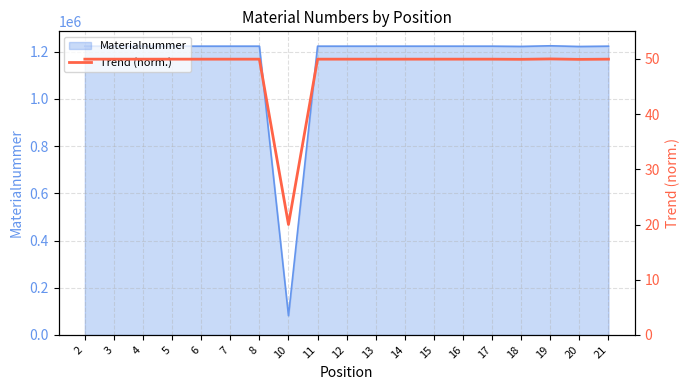

Where is the first local minimum?

10